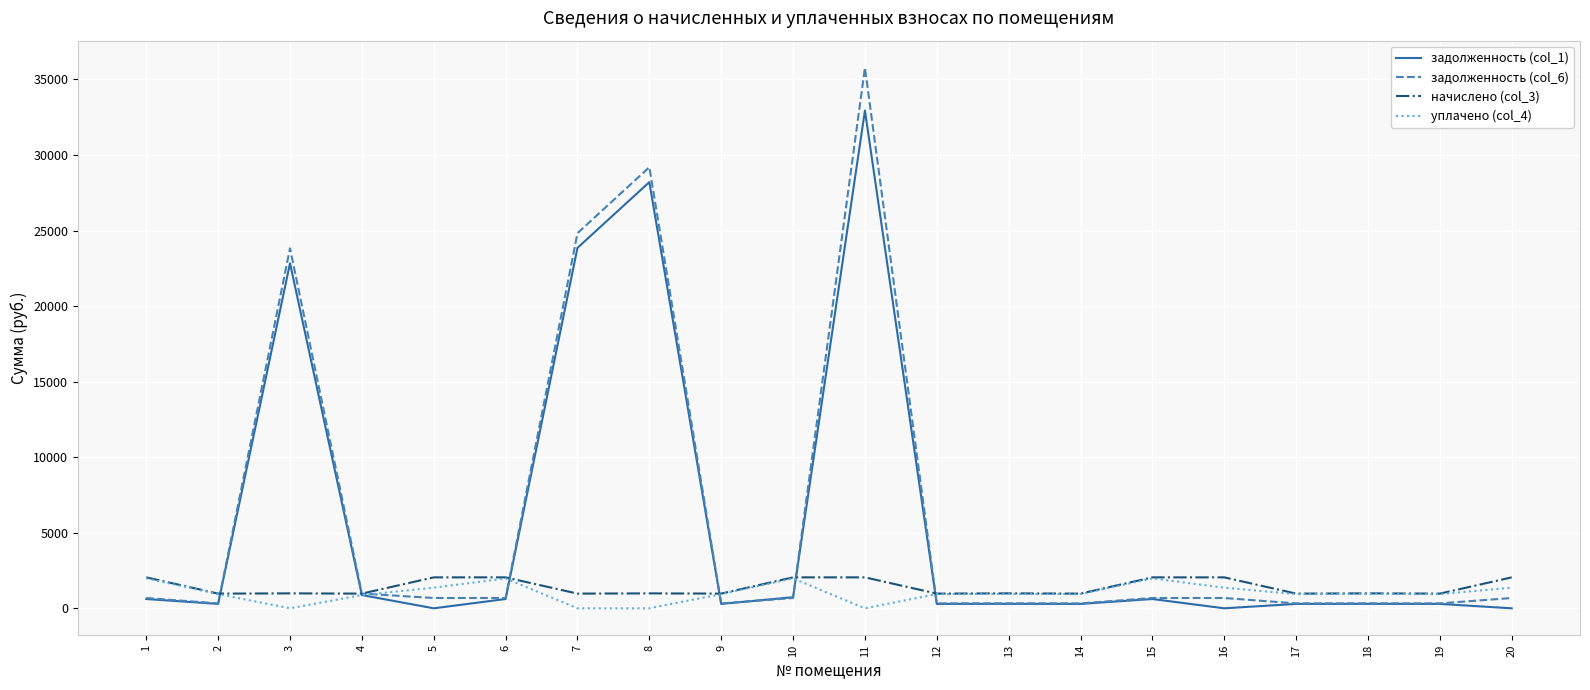

What is the sum of all уплачено (col_4) values?

20451.3